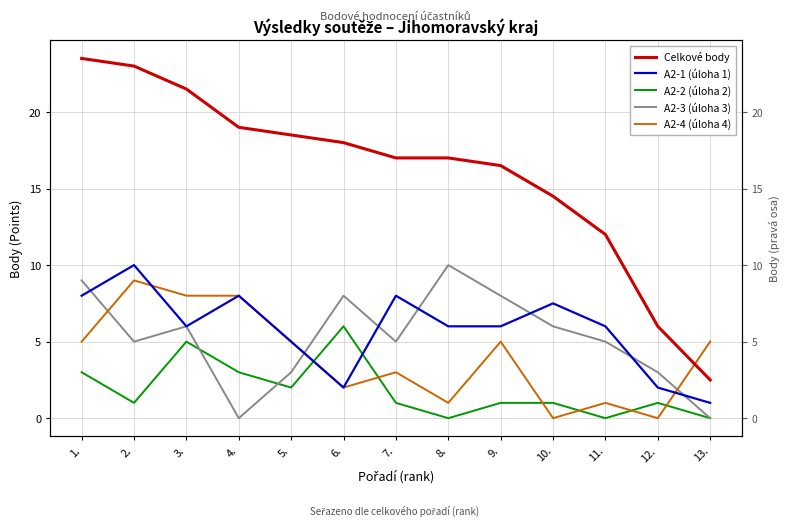

What is the lowest value of the A2-1 (úloha 1) series?

1.0